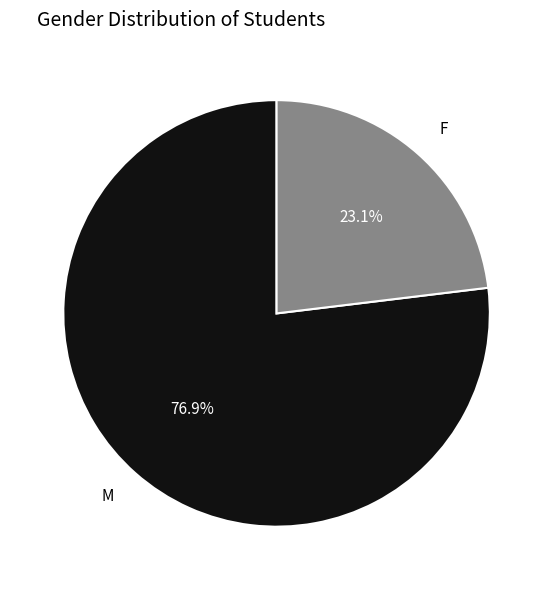

Is it true that M is 77% of the pie?

True